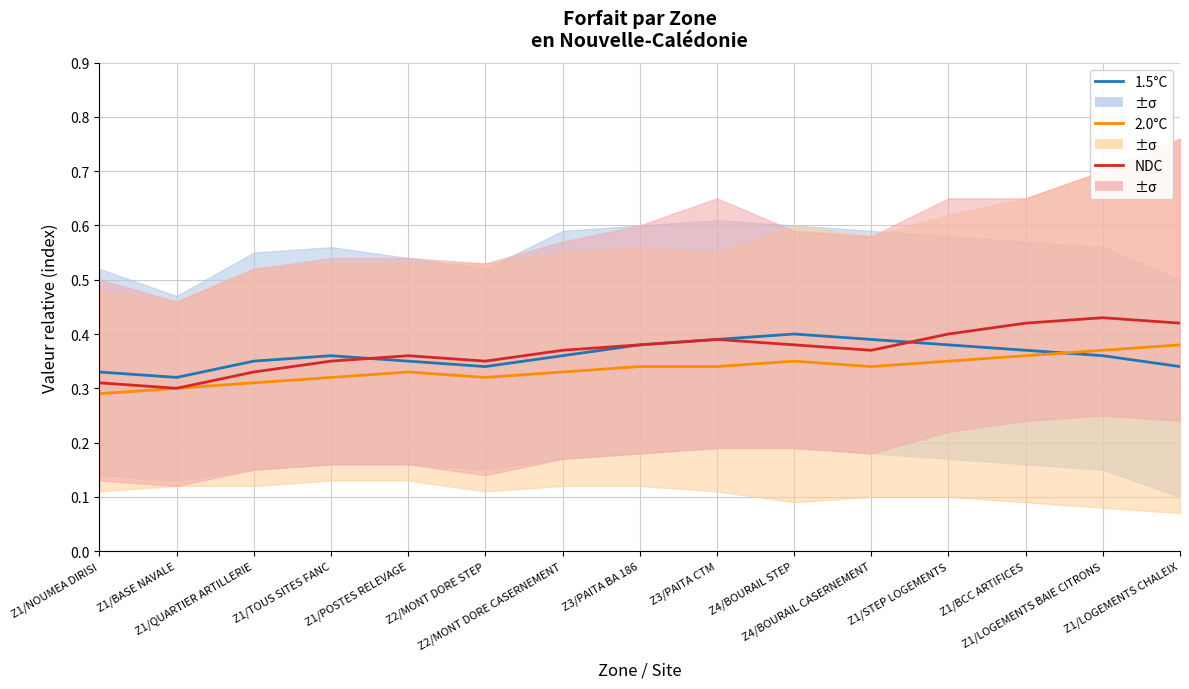

What is the total value across all series at Z1/BASE NAVALE?

0.9